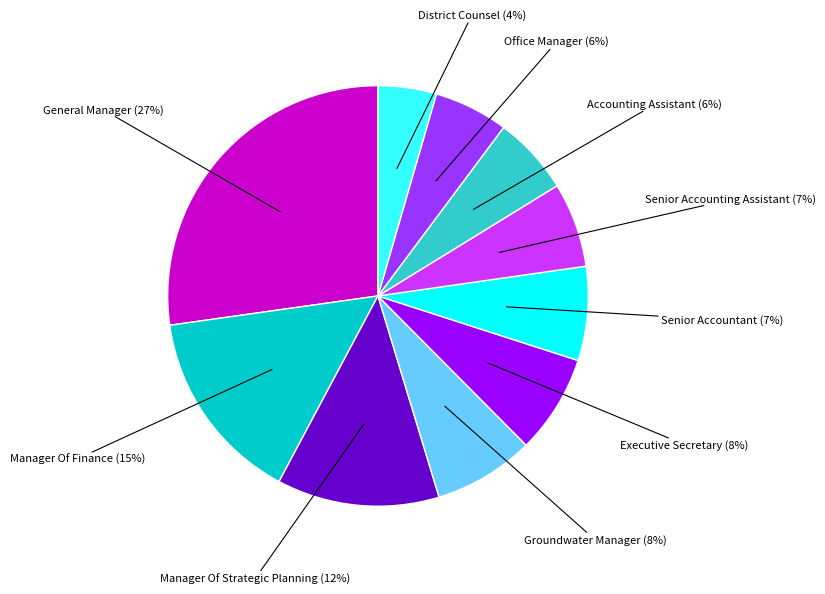

Does any single category account for the majority?

No